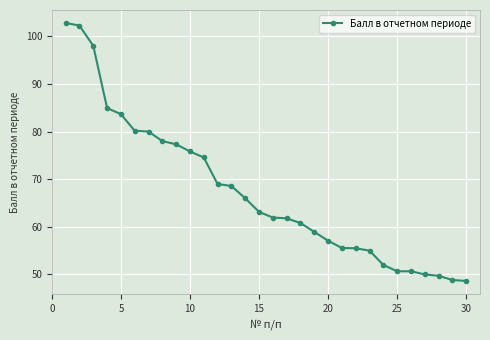

Is this an area chart (filled region under the line)?

No